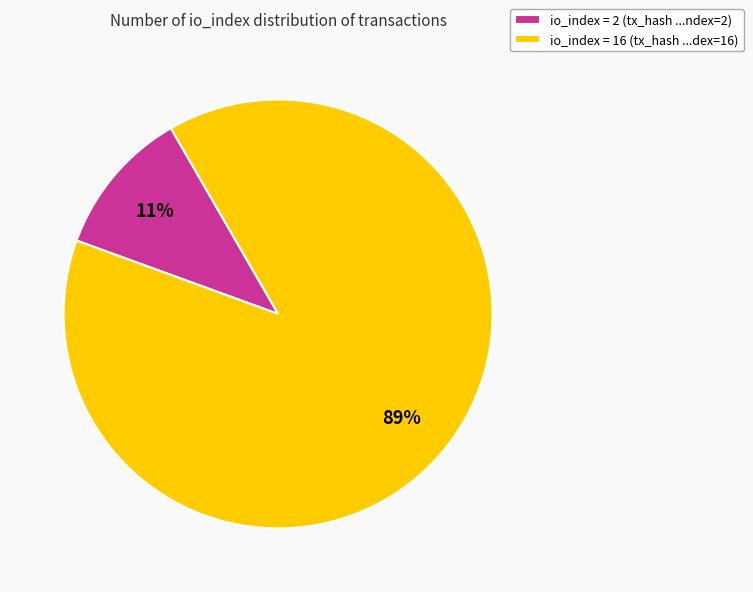

Is there a majority slice in this chart?

Yes